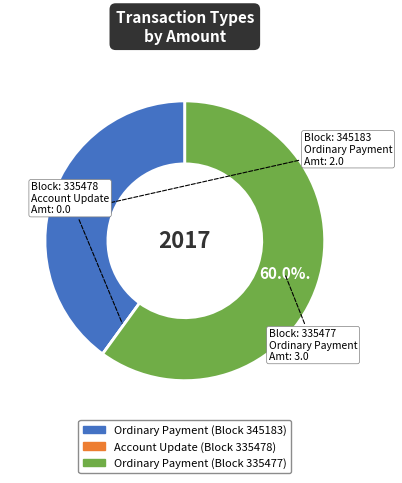

Is there a majority slice in this chart?

Yes